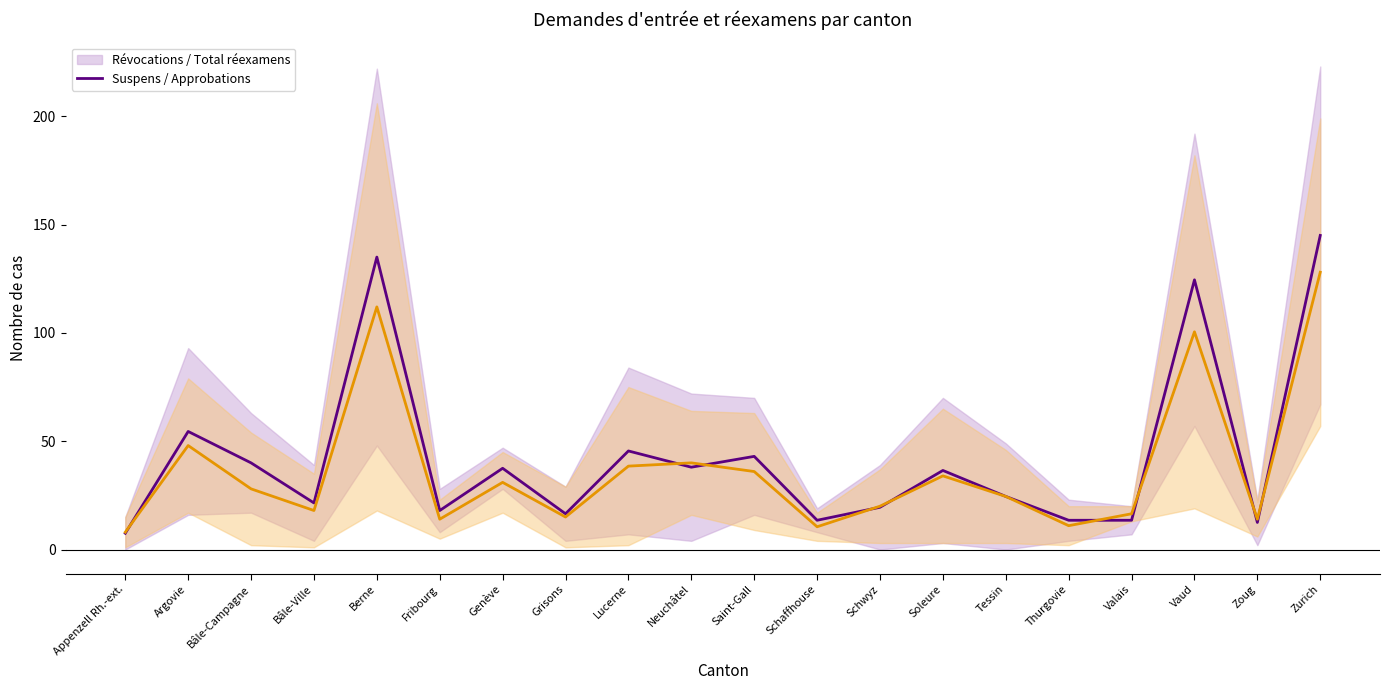

Which label corresponds to the smallest value in the chart?

Appenzell Rh.-ext.